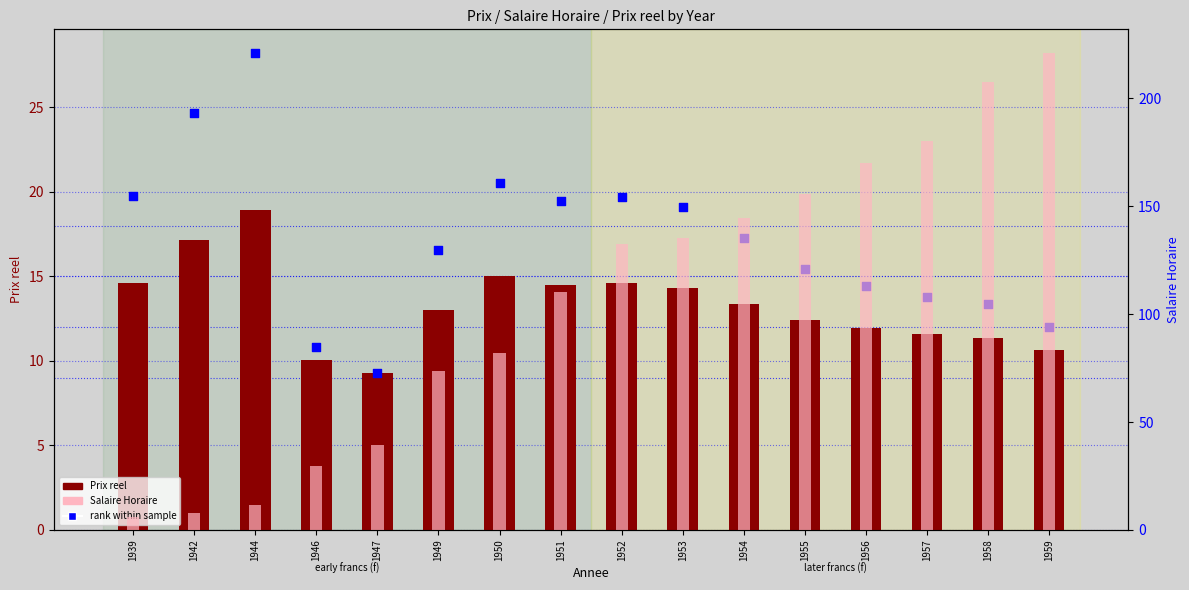

What are all the series names shown in the legend?

Prix reel, rank within sample, Salaire Horaire